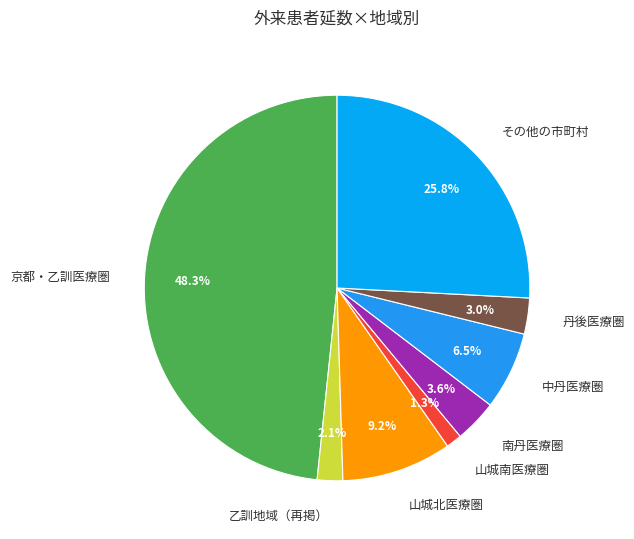

True or false: 山城北医療圏 accounts for 21% of the total.

False